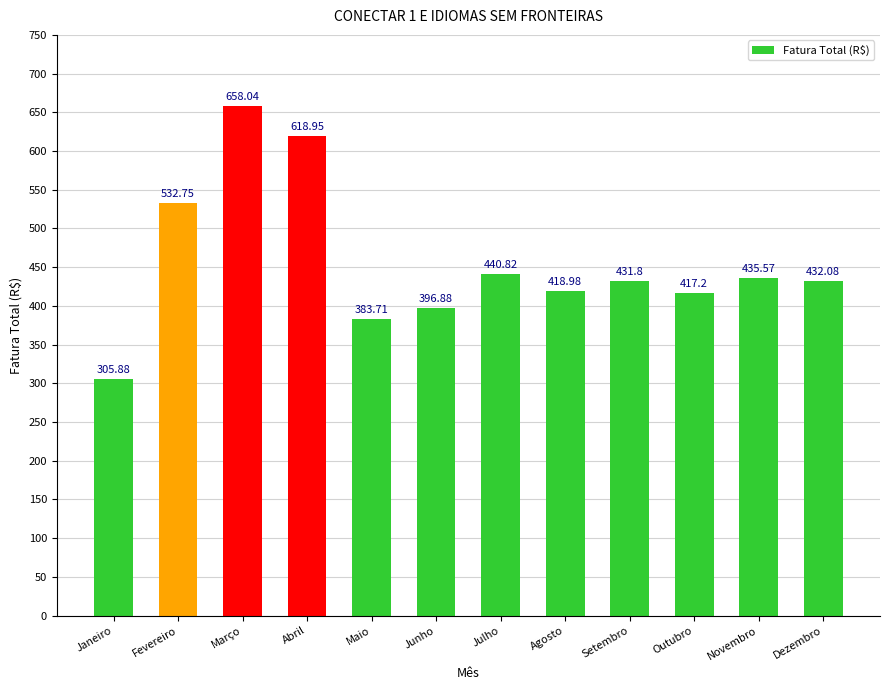

What is the difference between the maximum and minimum values?

352.2